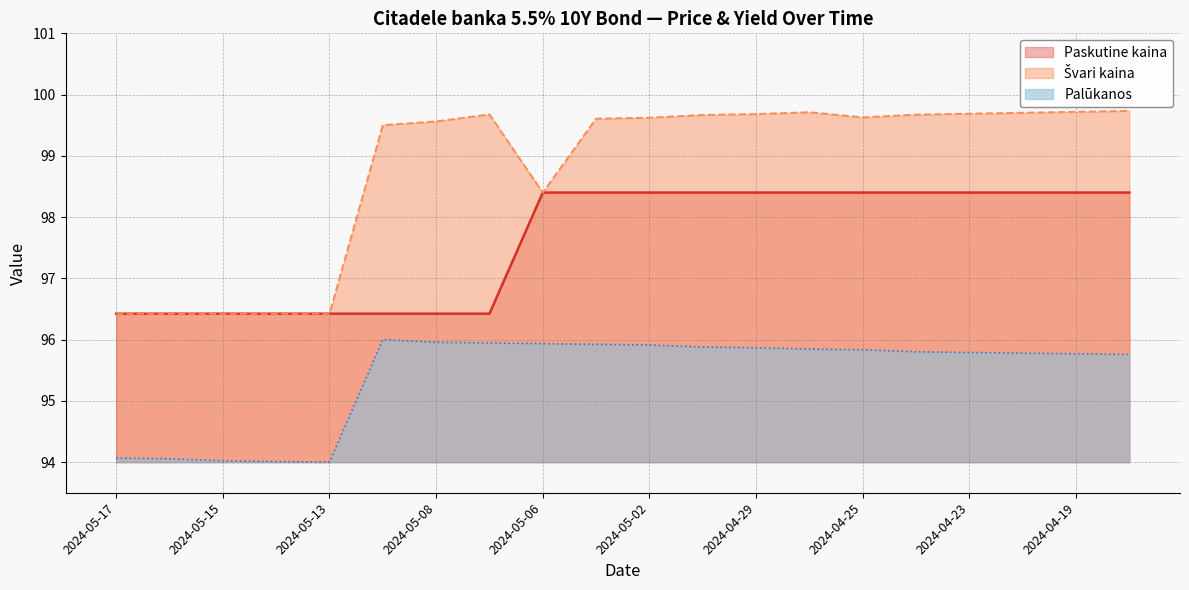

Is the value of Paskutine kaina at 2024-05-02 greater than the value of Palukanos at 2024-05-15?

Yes